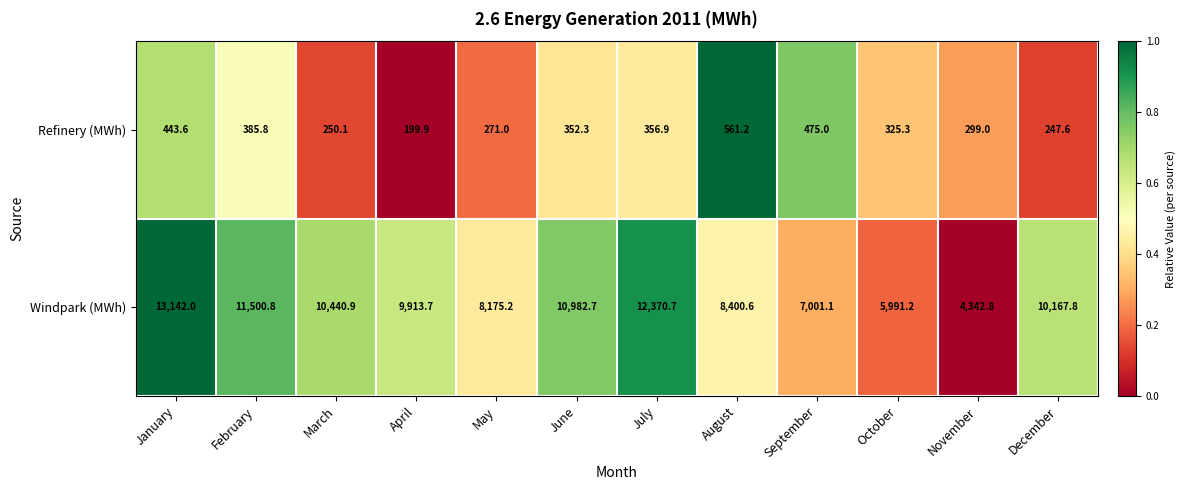

What is the spread (max minus min) of values at April?

9713.8